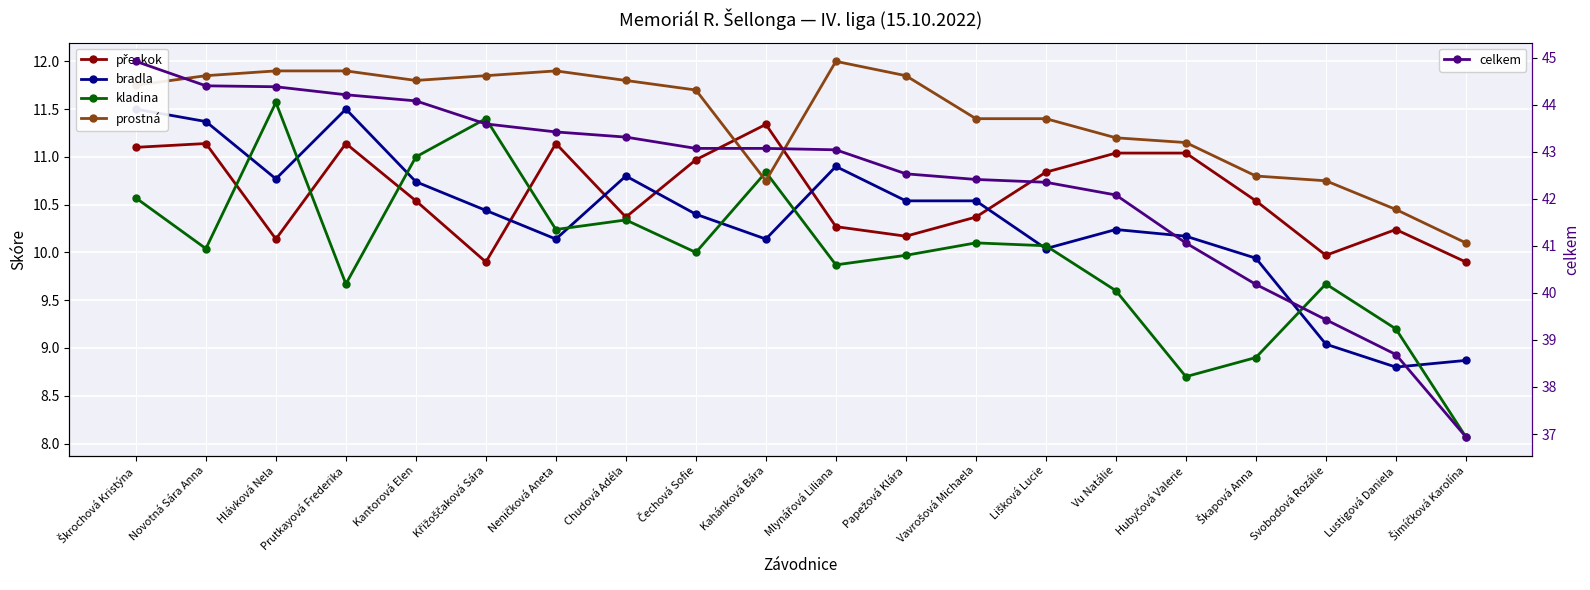

The value of bradla at Mlynářová Liliana is 10.9. True or false?

True